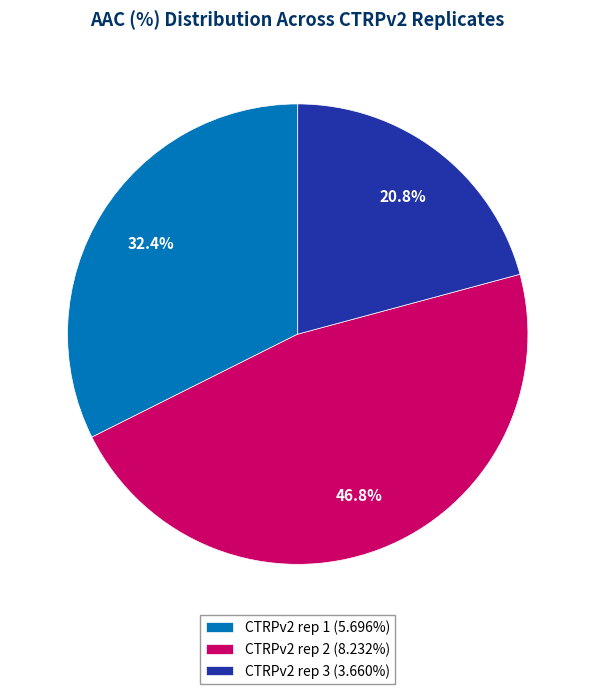

To the nearest percent, what portion does CTRPv2 rep 1 represent?

32%